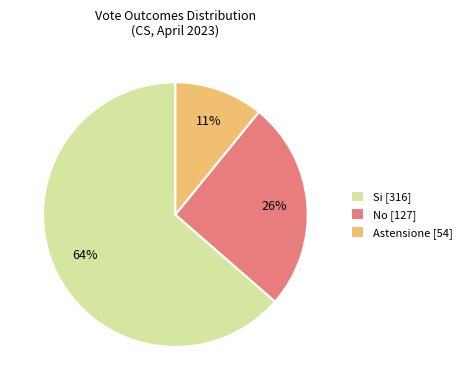

Is the sum of Astensione [54] and No [127] greater than half?

No